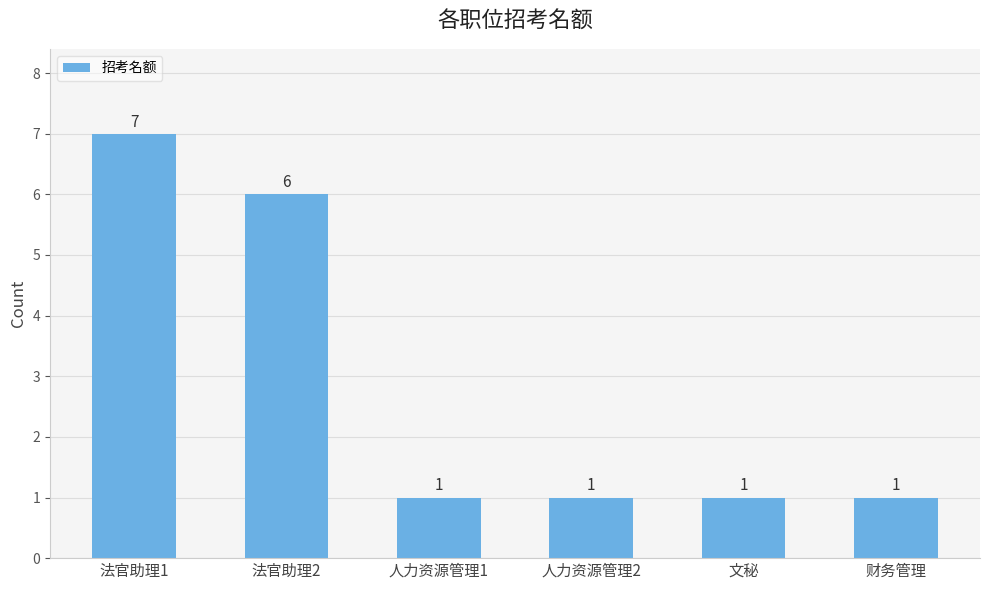

Reading right to left, list all the values displayed in this chart.

1	1	1	1	6	7